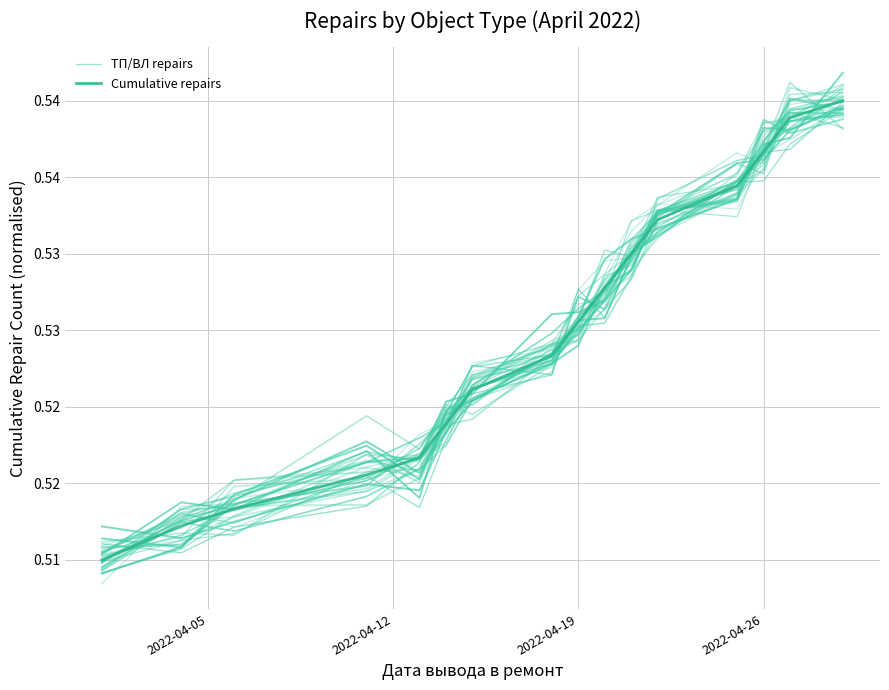

Does the chart have visible grid lines?

Yes